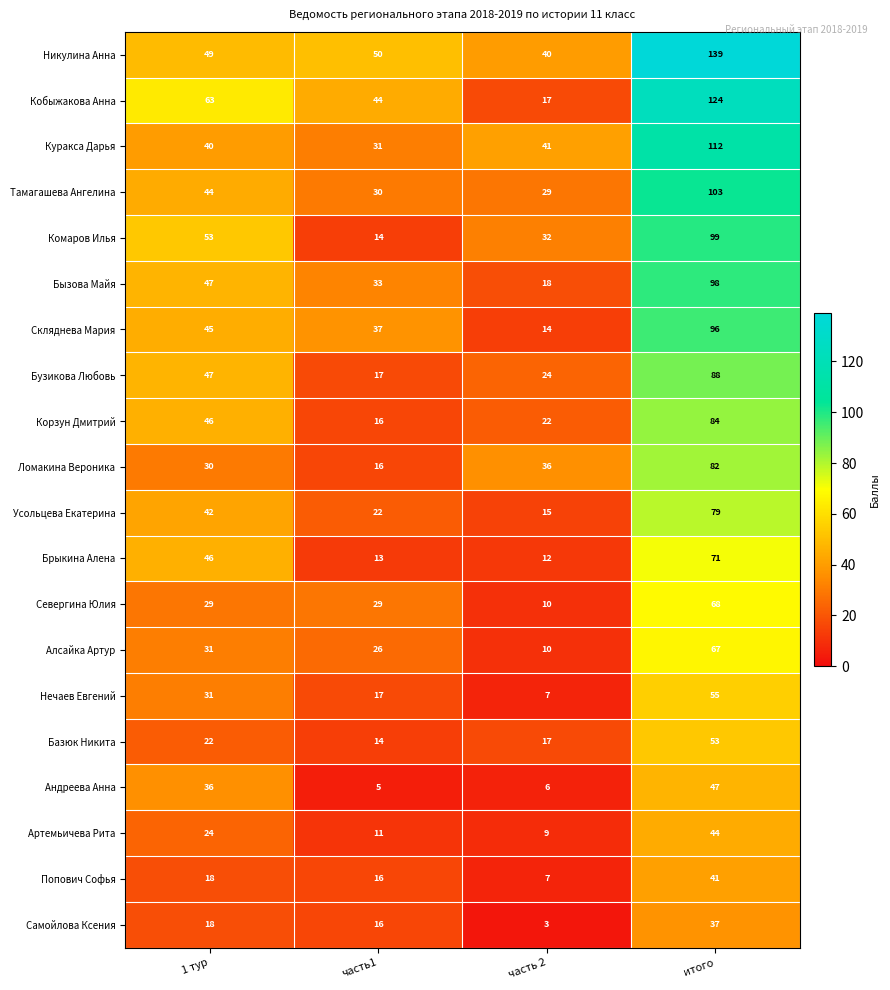

Count the number of data series in this chart.

20